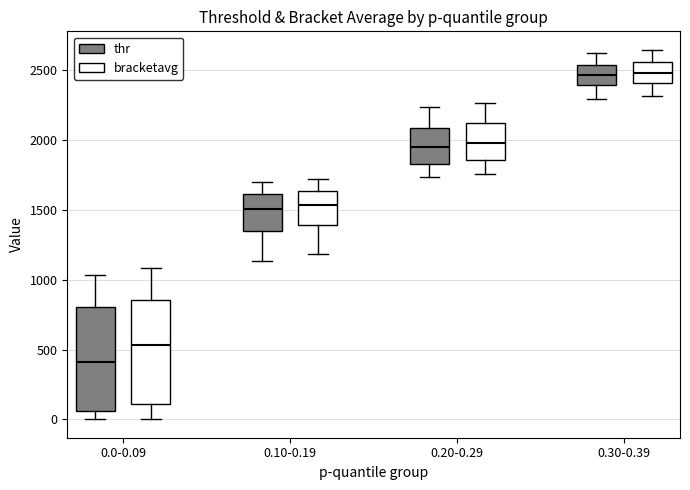

Reading left to right, transcribe this box plot: for each box, give where its median line is, the range the box spans, and where its two whiskers end, as read against the y-axis. The values are not printed on the chart, so give them approximately, as read against the axis.

0.0-0.09 (thr): median 400, box 50 to 800, whiskers 0 to 1050
0.0-0.09 (bracketavg): median 550, box 100 to 850, whiskers 0 to 1100
0.10-0.19 (thr): median 1500, box 1350 to 1600, whiskers 1150 to 1700
0.10-0.19 (bracketavg): median 1550, box 1400 to 1650, whiskers 1200 to 1700
0.20-0.29 (thr): median 1950, box 1850 to 2100, whiskers 1750 to 2250
0.20-0.29 (bracketavg): median 2000, box 1850 to 2100, whiskers 1750 to 2250
0.30-0.39 (thr): median 2450, box 2400 to 2550, whiskers 2300 to 2600
0.30-0.39 (bracketavg): median 2500, box 2400 to 2550, whiskers 2300 to 2650